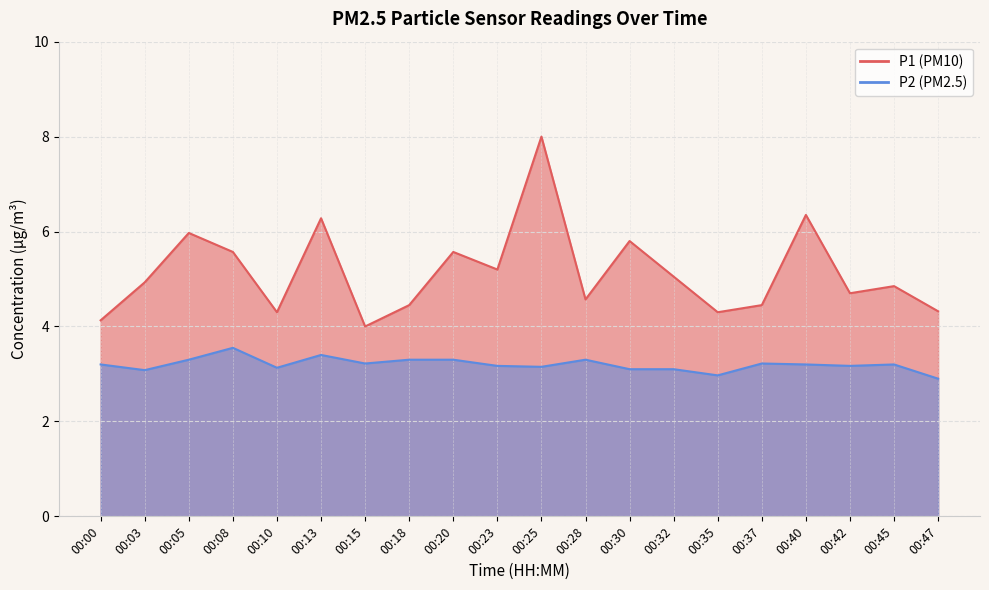

How many values in the P2 series are below 3?

2